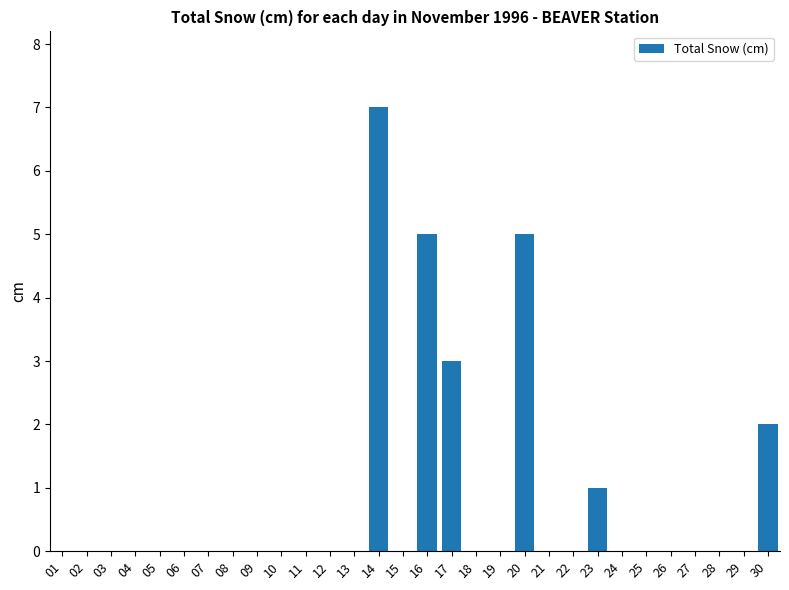

What is the maximum value shown in the chart?

7